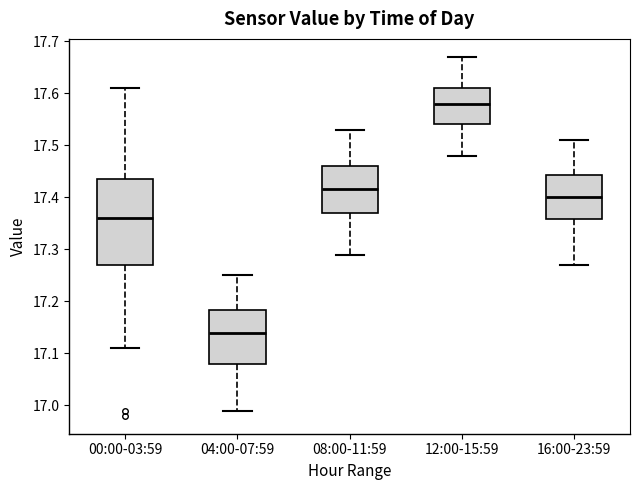

Where is the upper edge of the box for 12:00-15:59 on the y-axis? The values are not printed on the chart, so give them approximately, as read against the axis.

17.61